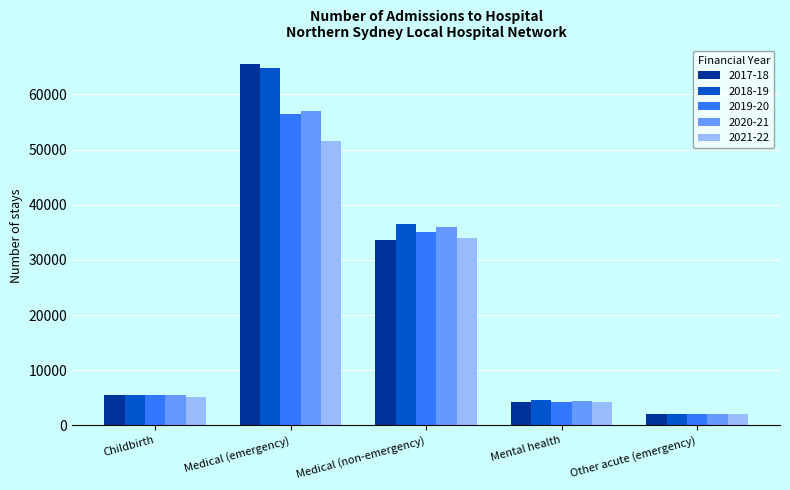

How many distinct data groups are displayed?

5